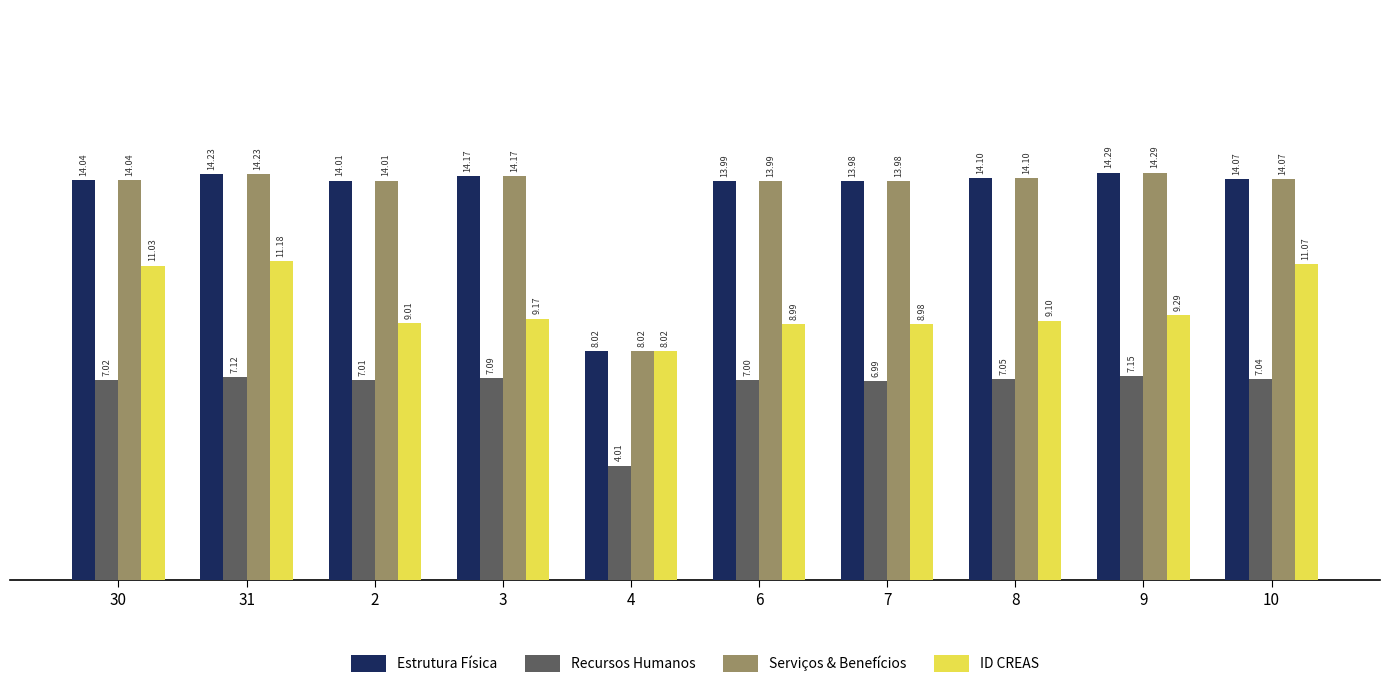

What is the difference between the Recursos Humanos values at 2 and 4?

3.0